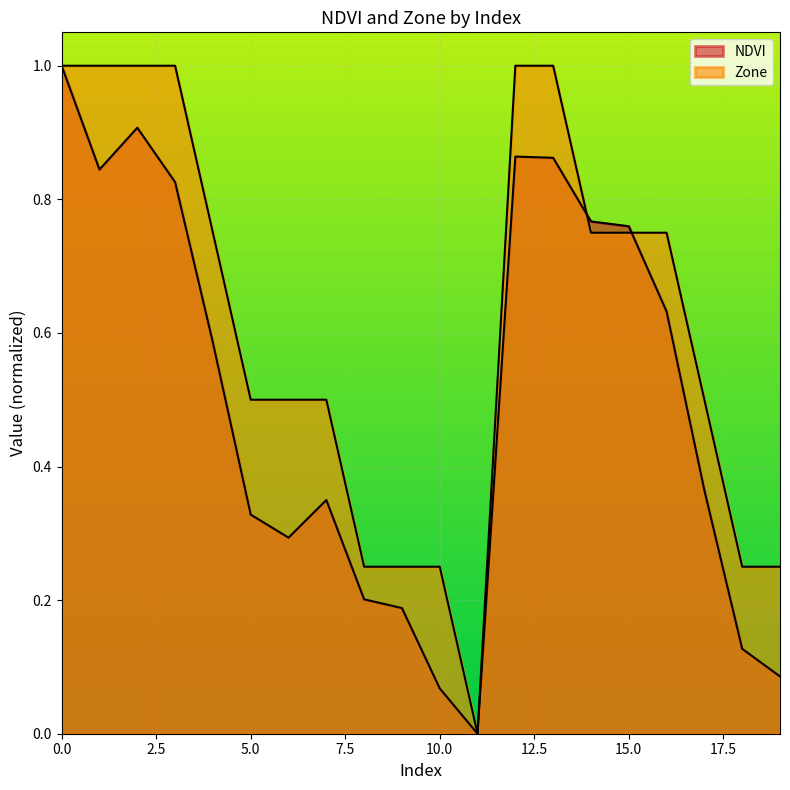

Rank the series by their average value, from highest to lowest.

Zone, NDVI